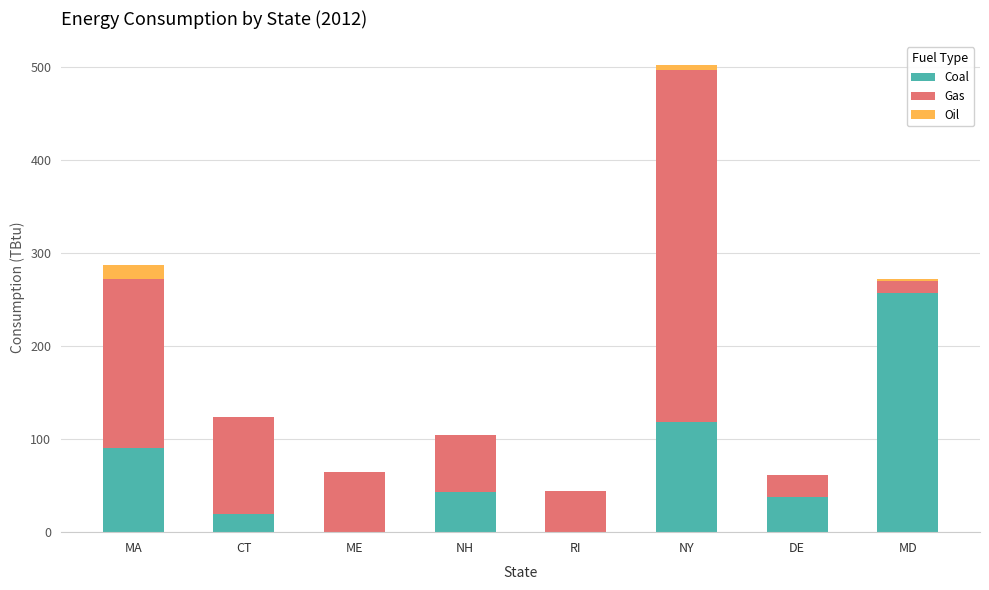

Which category has the highest value in the Coal series?

MD